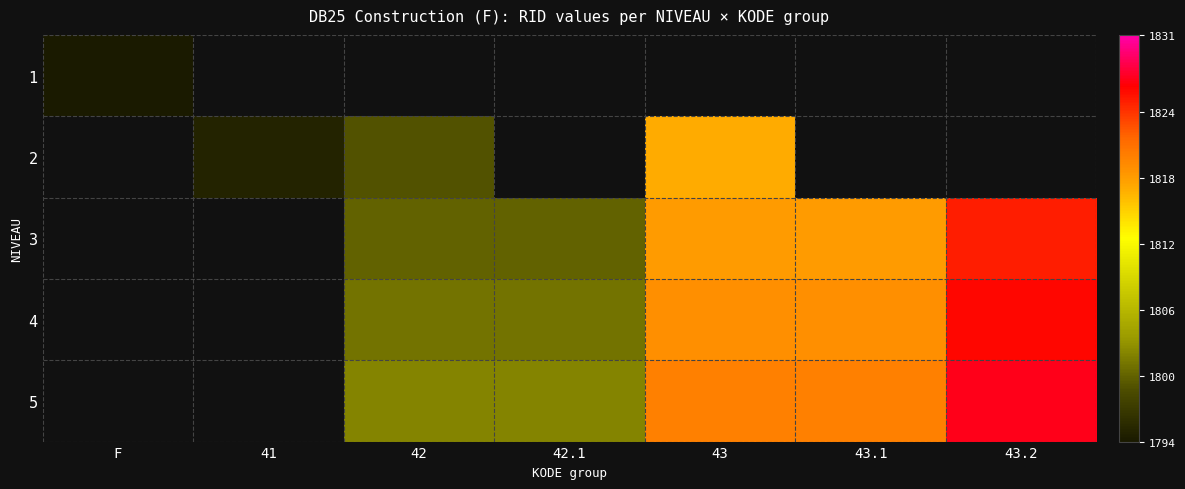

Which category has the highest value in the 2 series?

F